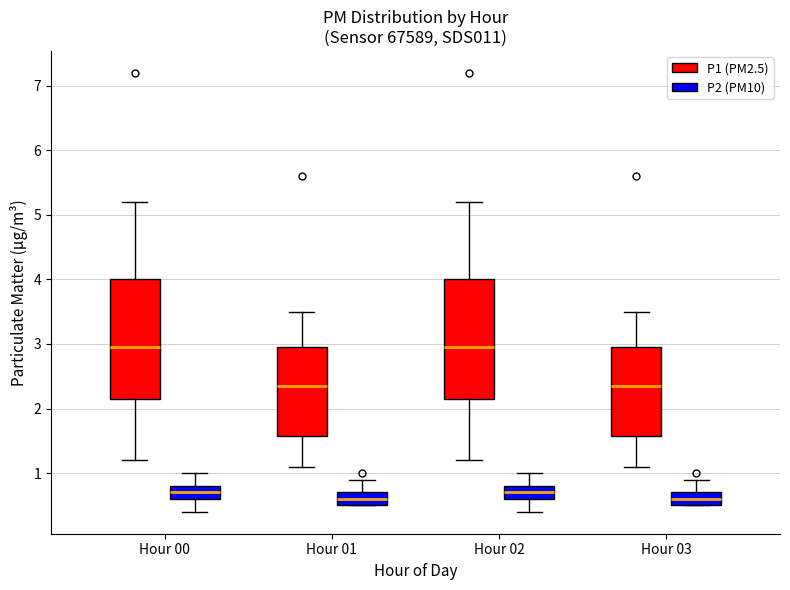

Reading left to right, read every box against the y-axis: the position of its median line, the range the box covers, and the ends of its whiskers. The values are not printed on the chart, so give them approximately, as read against the axis.

Hour 00 (P1 (PM2.5)): median 3.0, box 2.2 to 4.0, whiskers 1.2 to 5.2
Hour 00 (P2 (PM10)): median 0.7, box 0.6 to 0.8, whiskers 0.4 to 1.0
Hour 01 (P1 (PM2.5)): median 2.4, box 1.6 to 3.0, whiskers 1.1 to 3.5
Hour 01 (P2 (PM10)): median 0.6, box 0.5 to 0.7, whiskers 0.5 to 0.9
Hour 02 (P1 (PM2.5)): median 3.0, box 2.2 to 4.0, whiskers 1.2 to 5.2
Hour 02 (P2 (PM10)): median 0.7, box 0.6 to 0.8, whiskers 0.4 to 1.0
Hour 03 (P1 (PM2.5)): median 2.4, box 1.6 to 3.0, whiskers 1.1 to 3.5
Hour 03 (P2 (PM10)): median 0.6, box 0.5 to 0.7, whiskers 0.5 to 0.9